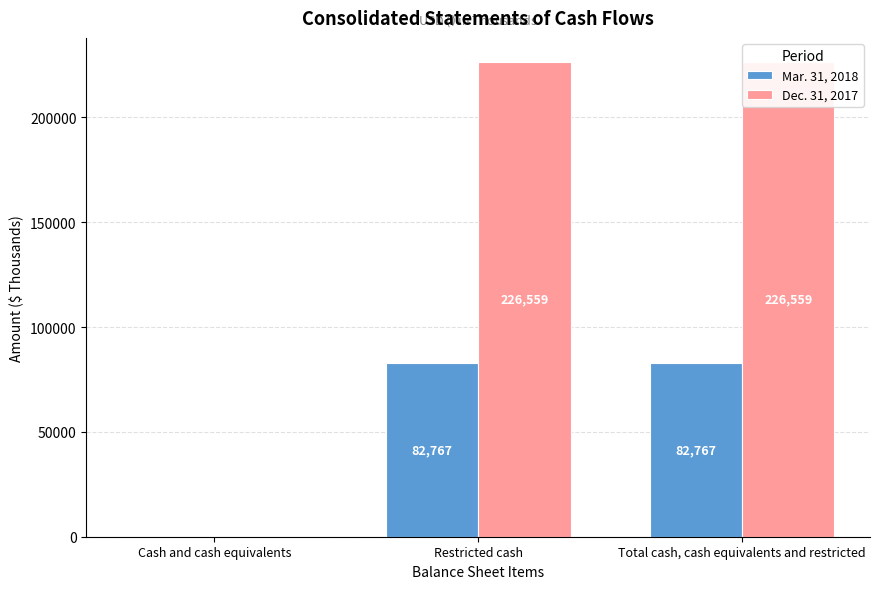

List the series in order of their peak value, lowest first.

Mar. 31, 2018, Dec. 31, 2017